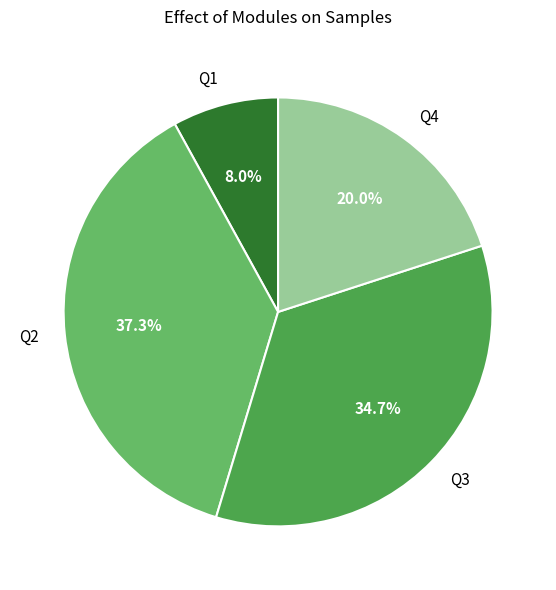

How many slices are in this pie chart?

4